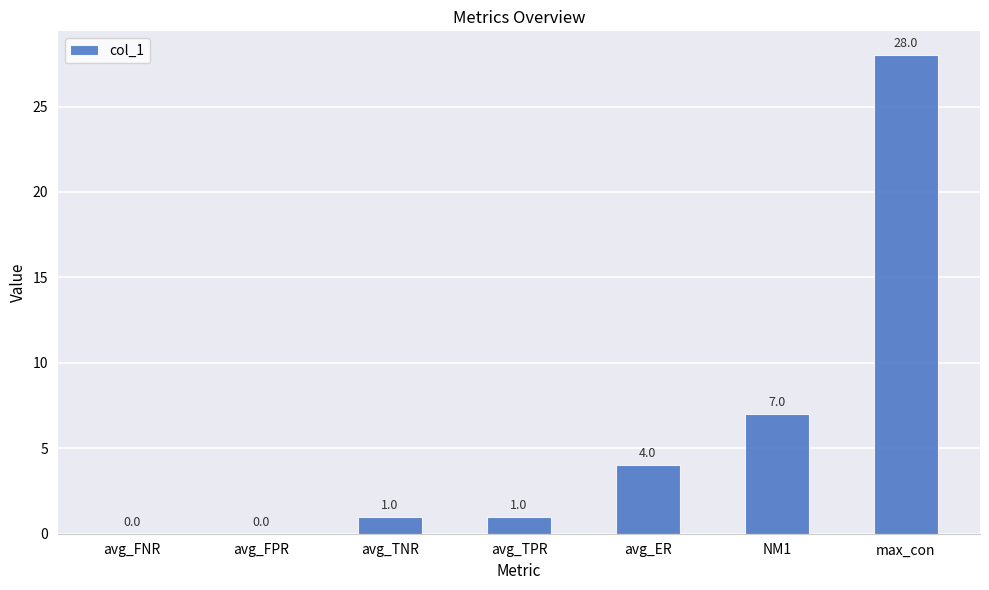

Reading right to left, list all the values displayed in this chart.

max_con=28	NM1=7	avg_ER=4	avg_TPR=1	avg_TNR=1	avg_FPR=0	avg_FNR=0